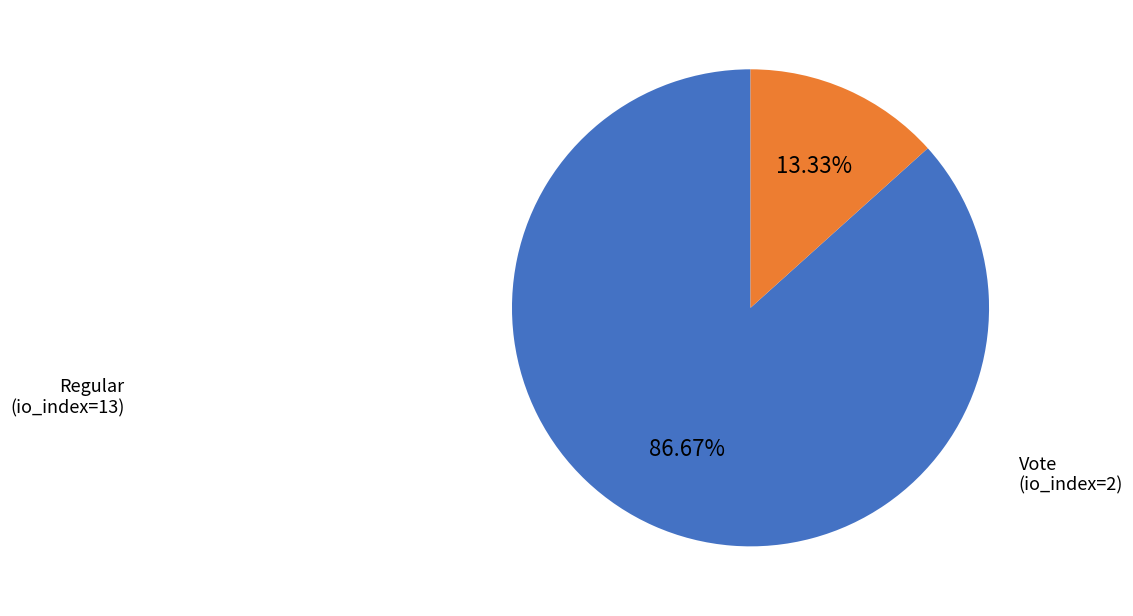

Which category has the smallest portion of the pie?

Vote